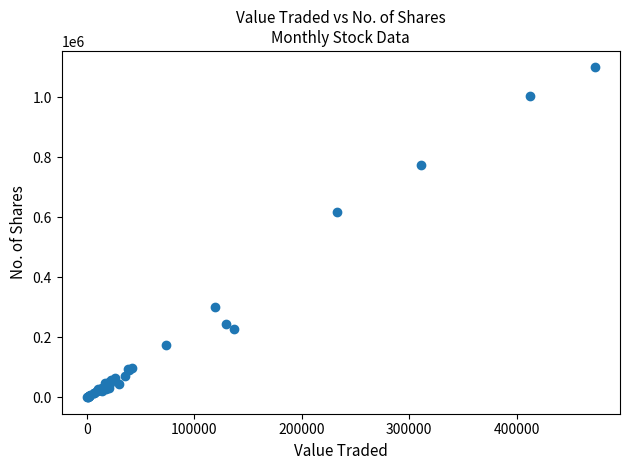

What Y value in the scatter plot is closest to 550141?

618807